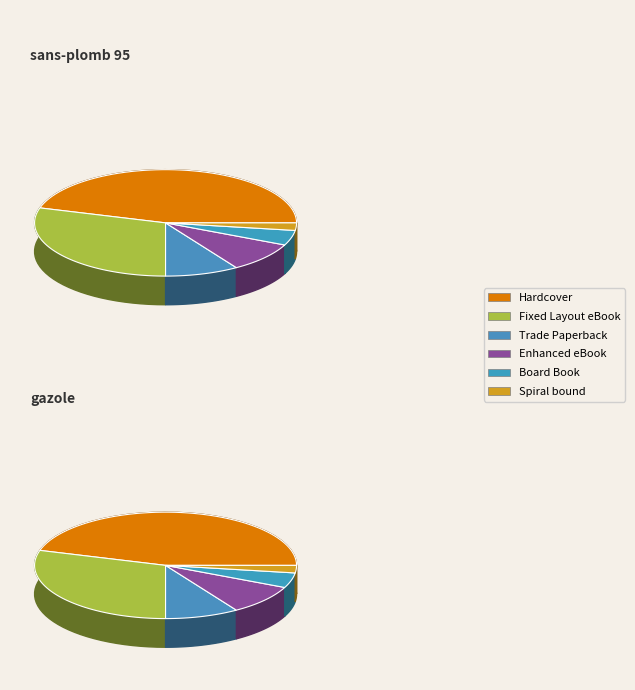

Which slice is the smallest?

Spiral bound